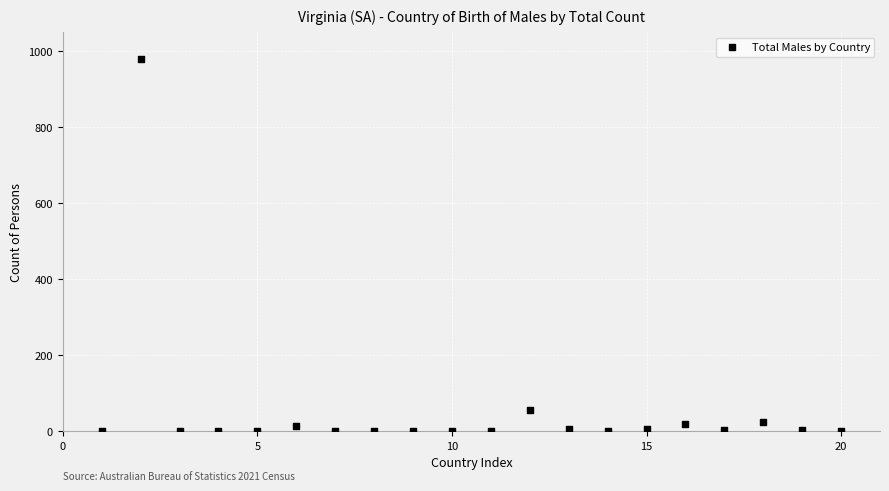

What is the range of X values (max minus min)?

19